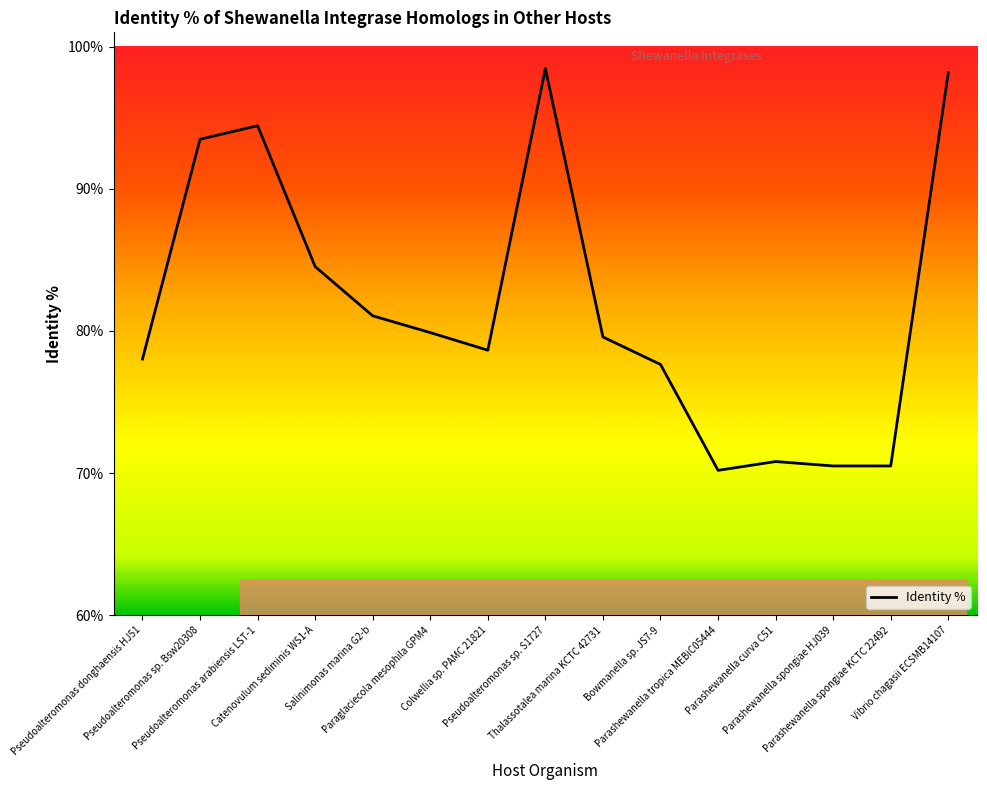

What is the change in value from Colwellia sp. PAMC 21821 to Parashewanella spongiae HJ039?

-8.1